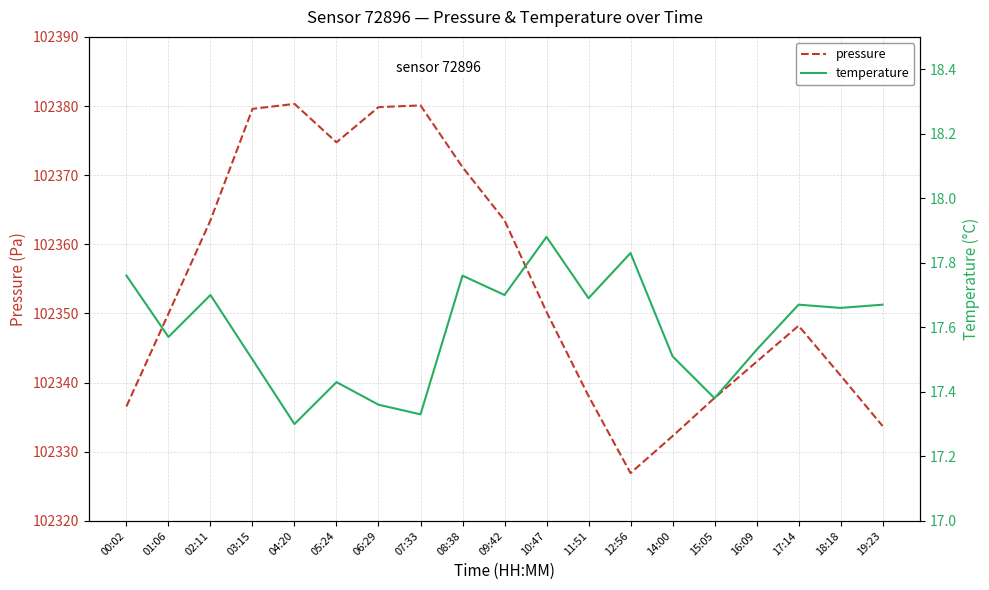

What value does the temperature series have at 03:15?

17.5